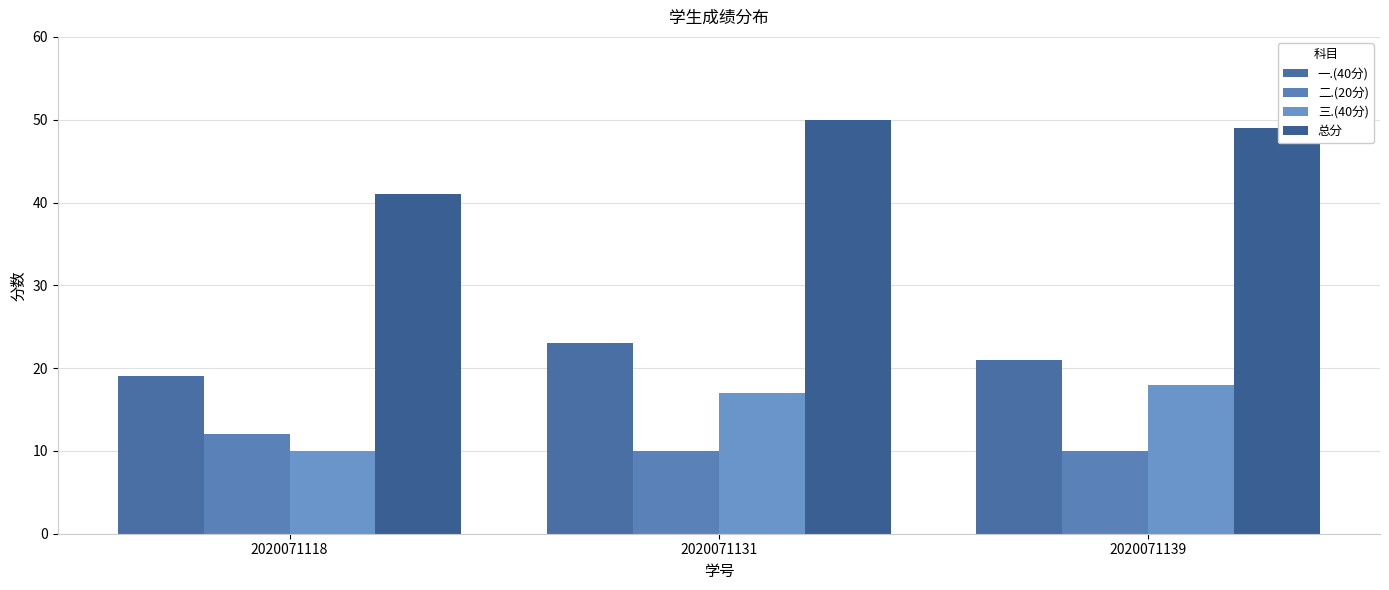

How many bars are there in total?

12